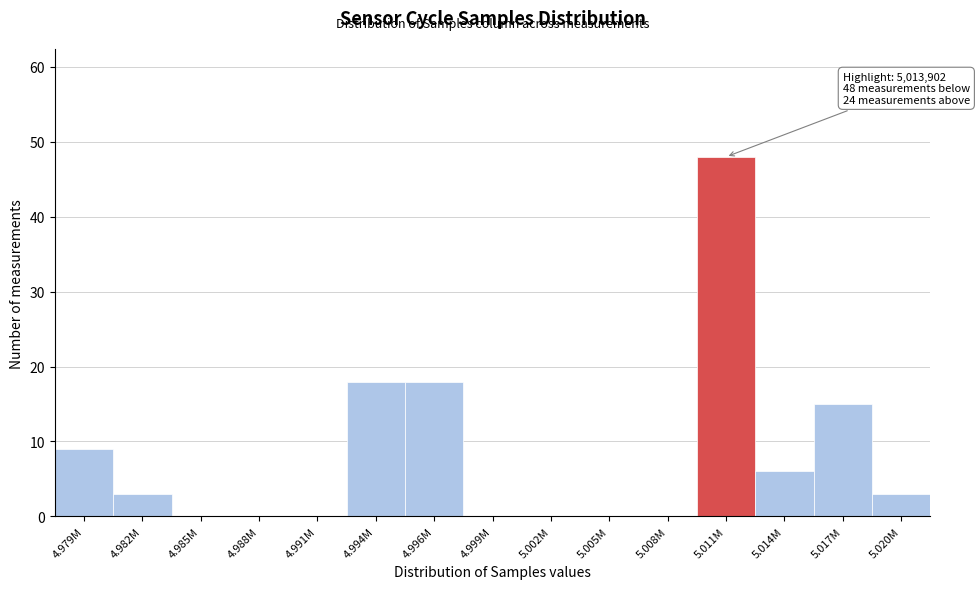

Reading left to right, transcribe all the data shown in this chart.

4.979M=9	4.982M=3	4.985M=0	4.988M=0	4.991M=0	4.994M=18	4.996M=18	4.999M=0	5.002M=0	5.005M=0	5.008M=0	5.011M=48	5.014M=6	5.017M=15	5.020M=3